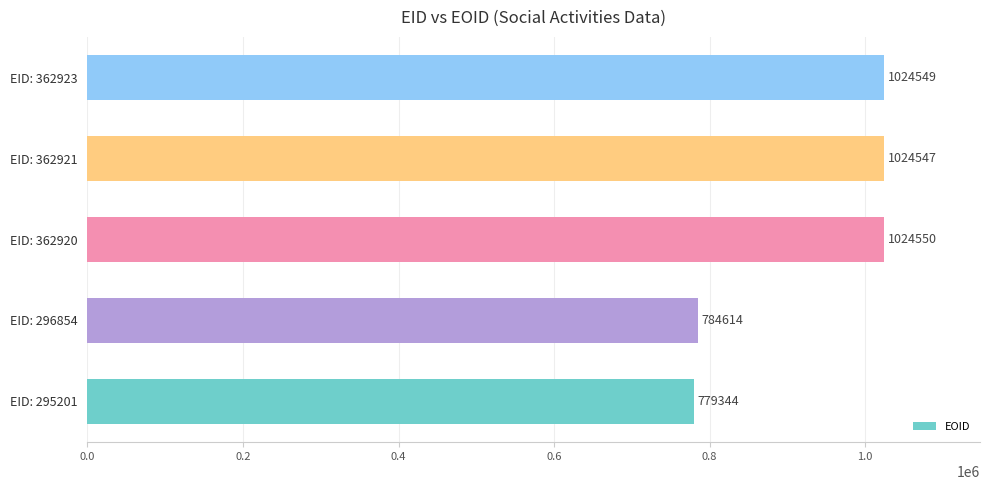

What is the maximum value shown in the chart?

1024550